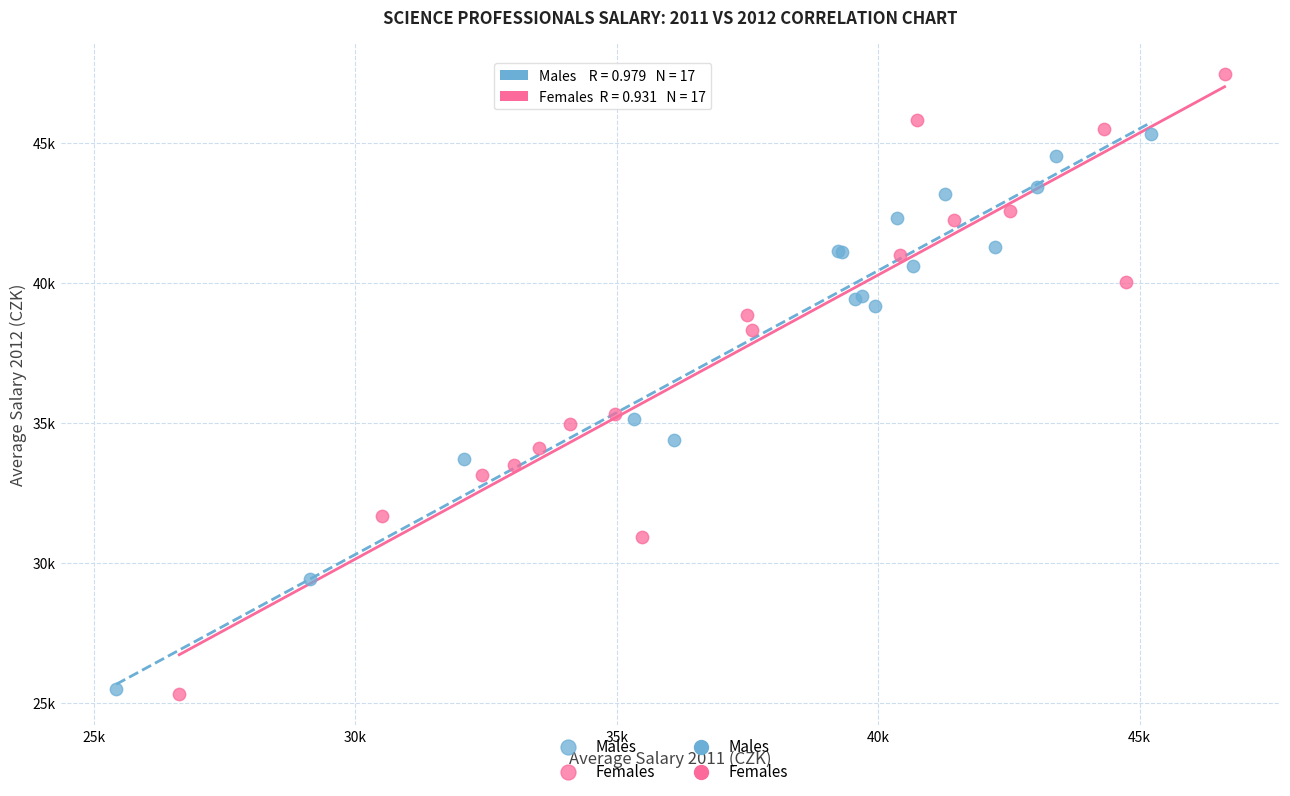

Which series contains the highest Y value?

Females